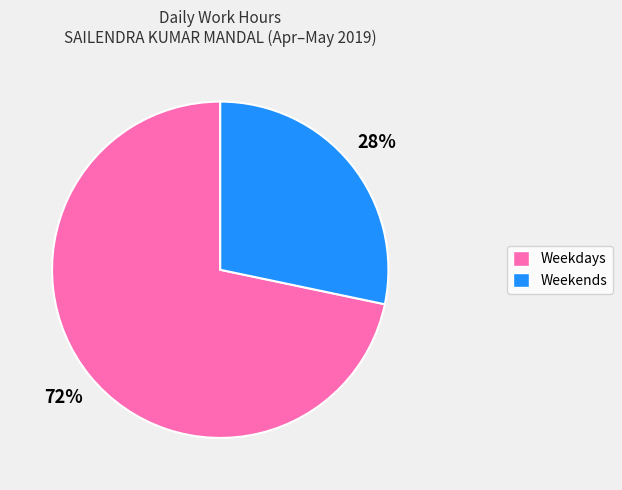

What percentage is the Weekends slice, to the nearest percent?

28%